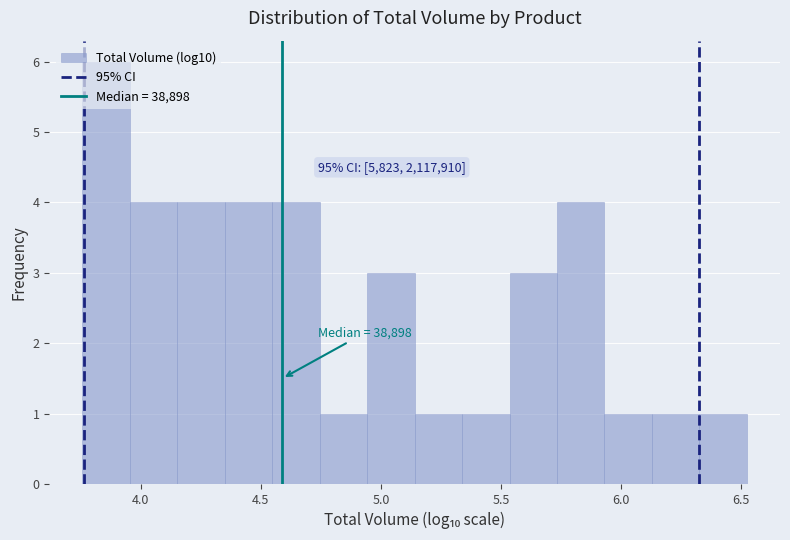

Read against the x-axis, roughly where is the centre of the tallest bar?

3.85